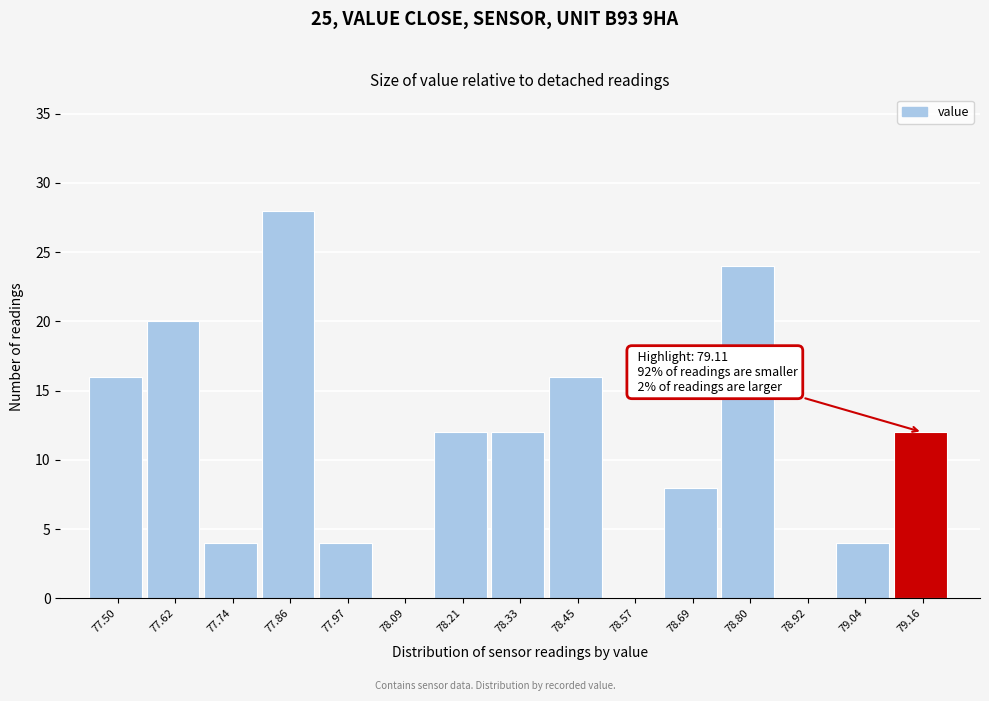

Which range on the x-axis has the tallest bar?

77.80 to 77.92